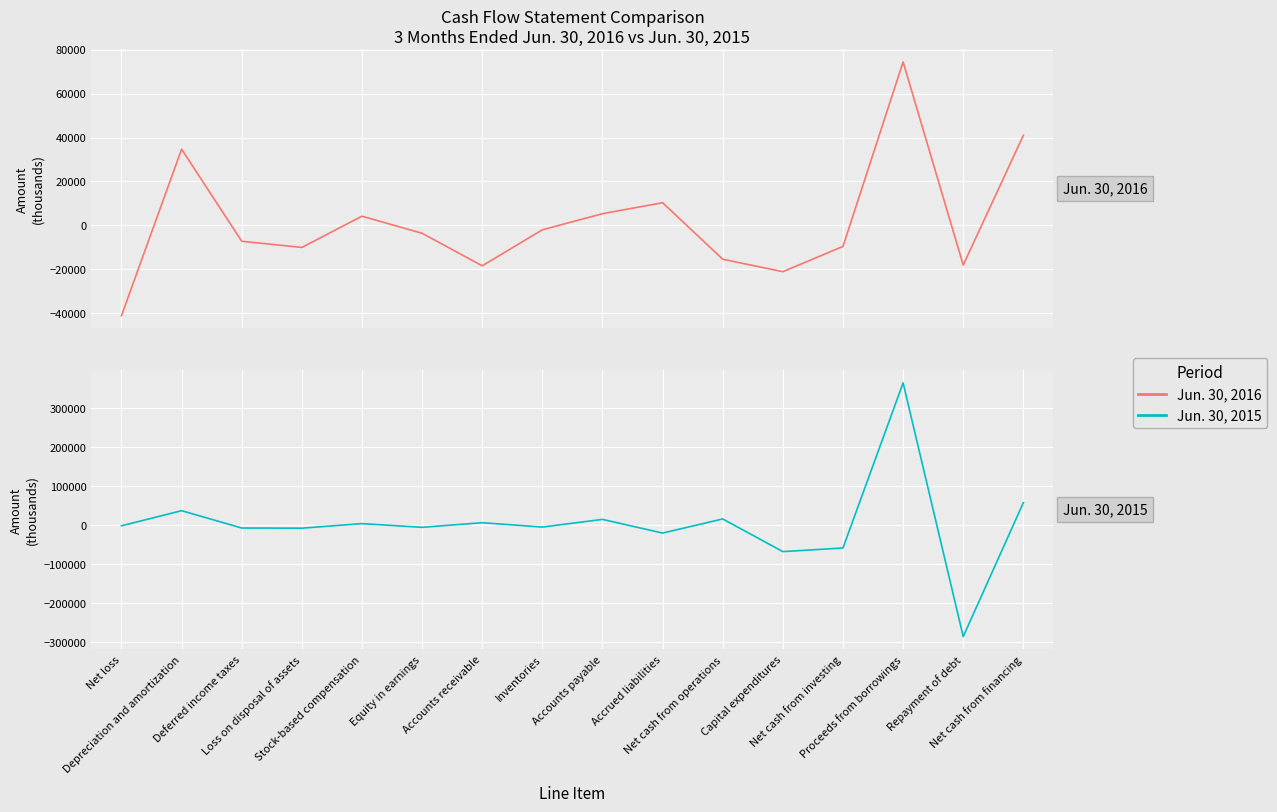

In Jun. 30, 2016, how many points are higher than both neighbors (excluding endpoints)?

4